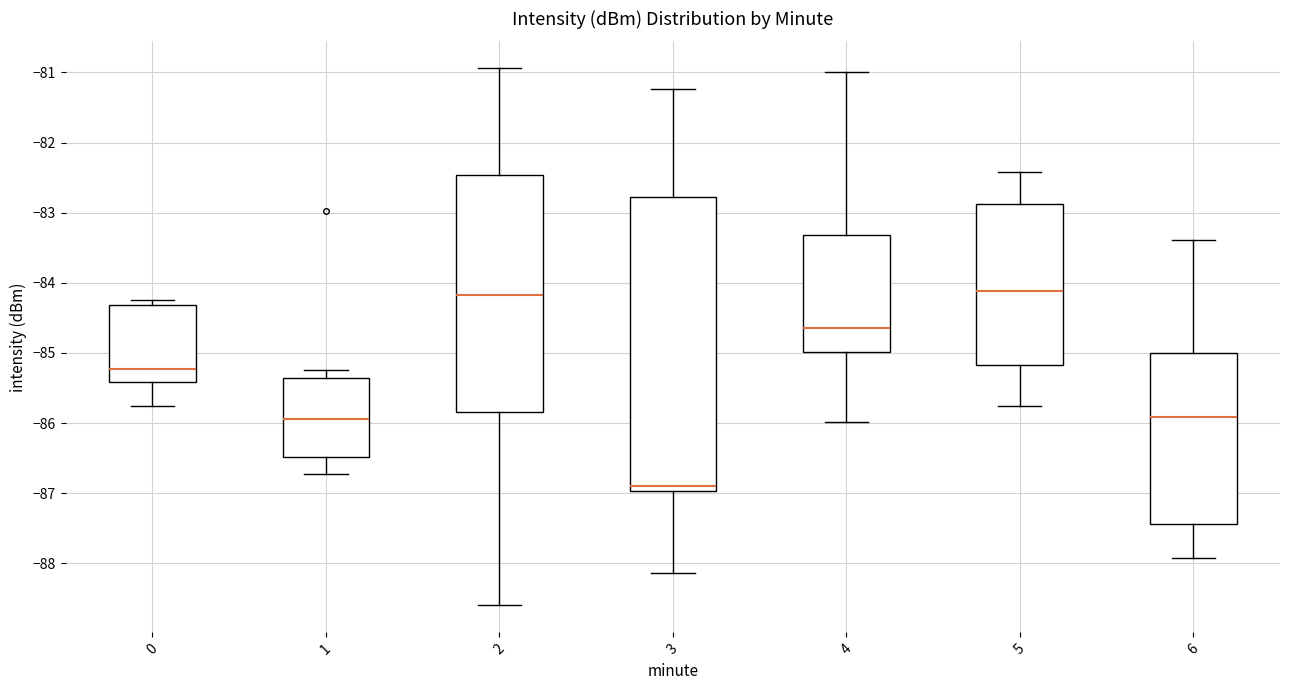

Reading left to right, read every box against the y-axis: the position of its median line, the range the box covers, and the ends of its whiskers. The values are not printed on the chart, so give them approximately, as read against the axis.

0: median -85.2, box -85.4 to -84.3, whiskers -85.7 to -84.2
1: median -85.9, box -86.5 to -85.4, whiskers -86.7 to -85.2
2: median -84.2, box -85.8 to -82.5, whiskers -88.6 to -80.9
3: median -86.9, box -87.0 to -82.8, whiskers -88.1 to -81.2
4: median -84.6, box -85.0 to -83.3, whiskers -86.0 to -81.0
5: median -84.1, box -85.2 to -82.9, whiskers -85.7 to -82.4
6: median -85.9, box -87.4 to -85.0, whiskers -87.9 to -83.4